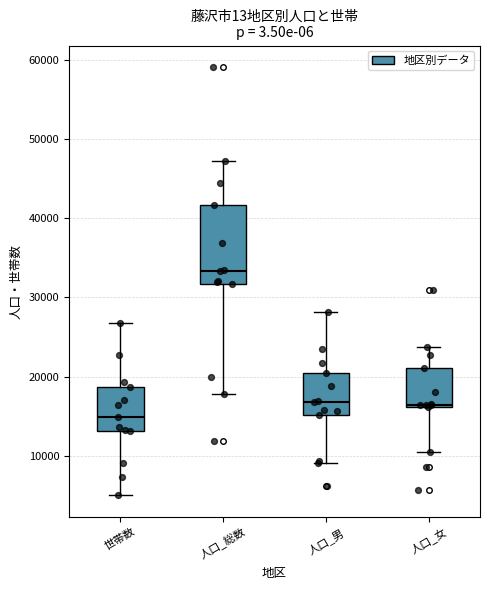

Which box has the highest median line?

人口_総数